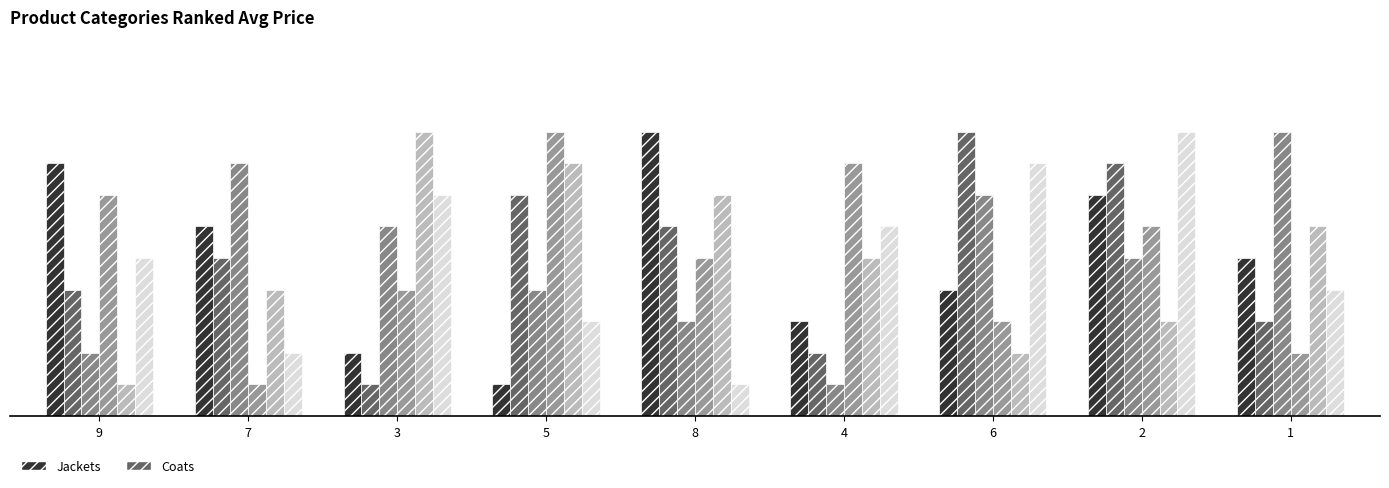

What position from the right is 3?

7